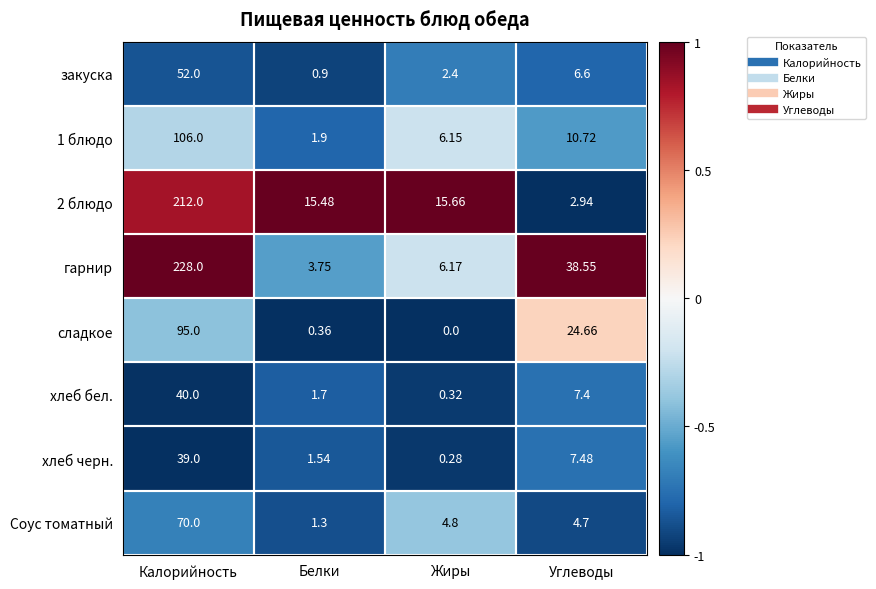

Which series has the largest total across all categories?

гарнир